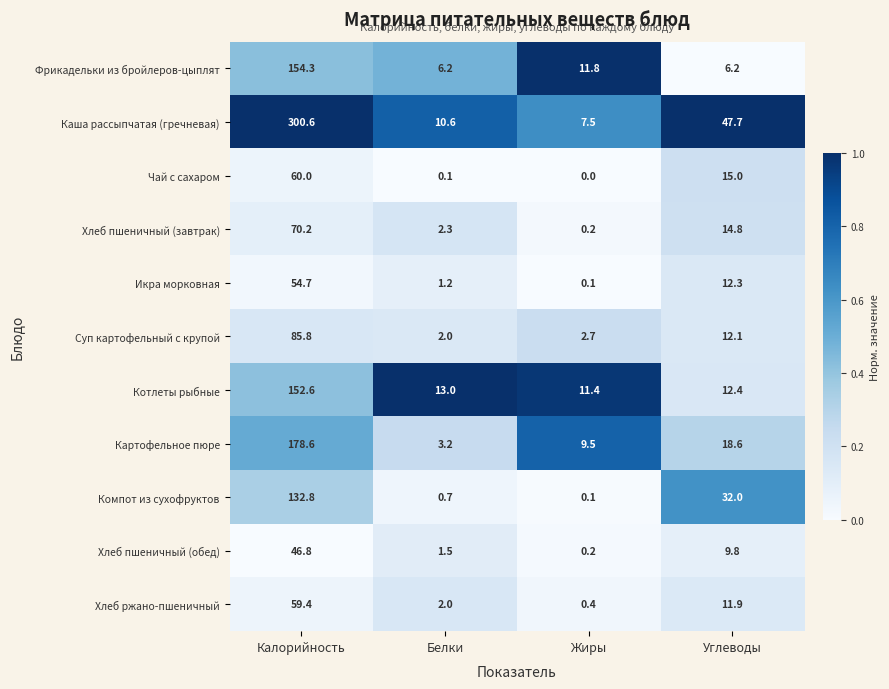

What is the minimum value for Котлеты рыбные?

11.4